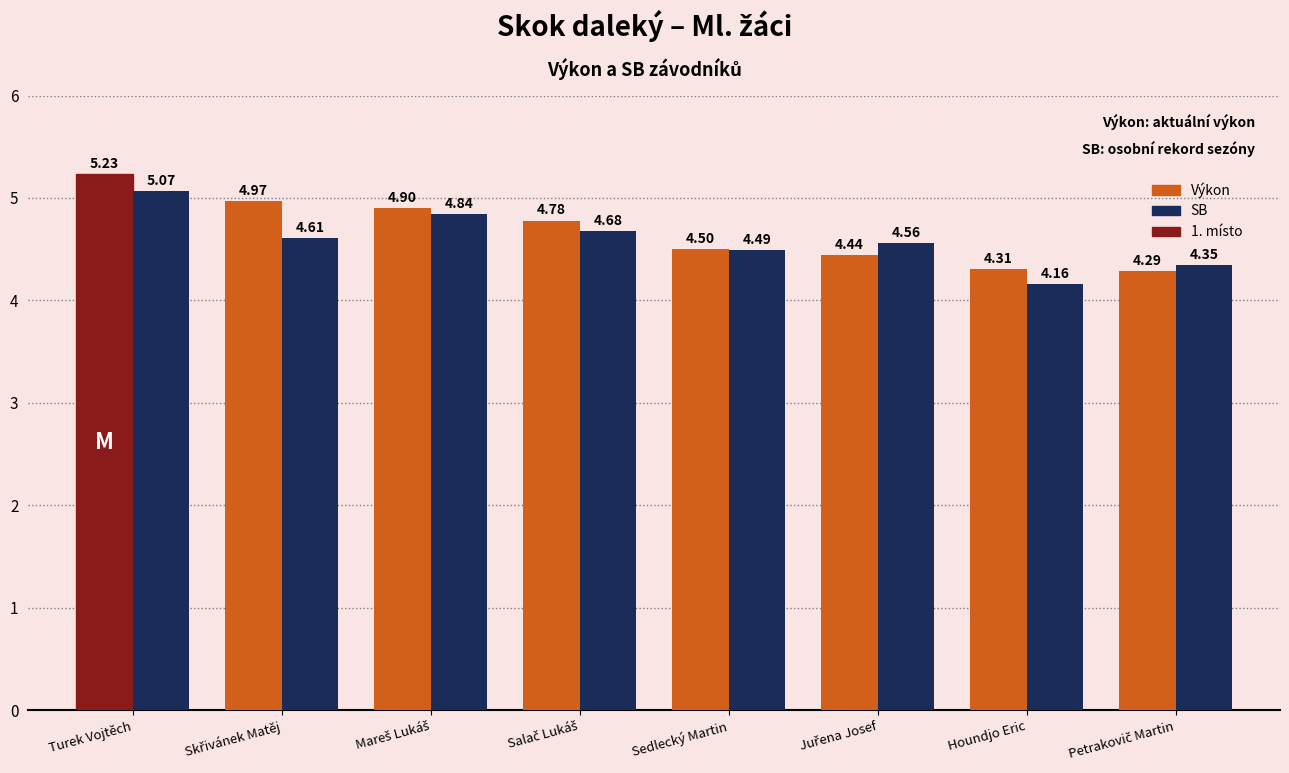

What is the label of the 7th bar from the left?

Houndjo Eric